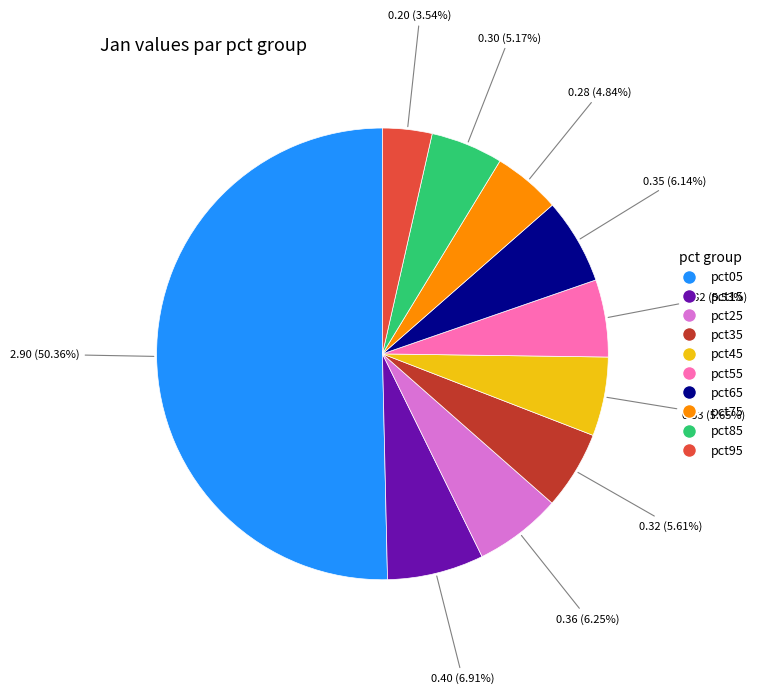

True or false: pct75 accounts for 5% of the total.

True